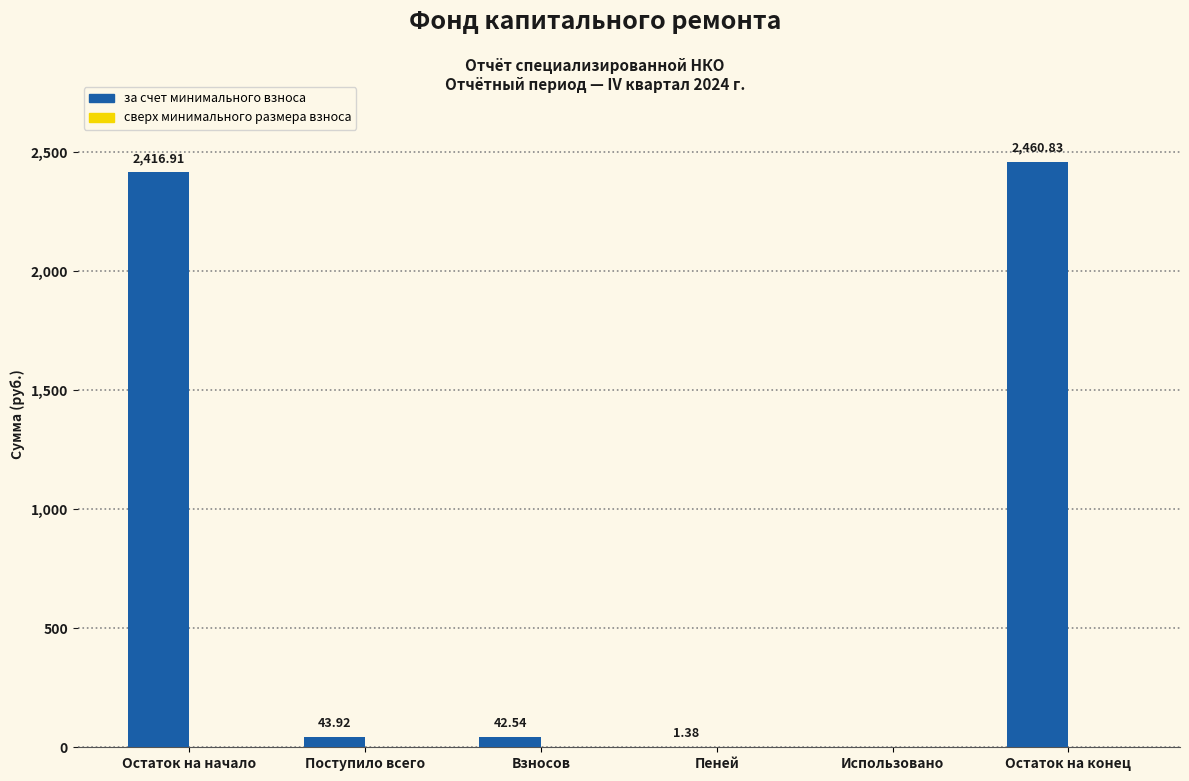

Are the bars grouped side by side (vs. stacked)?

No